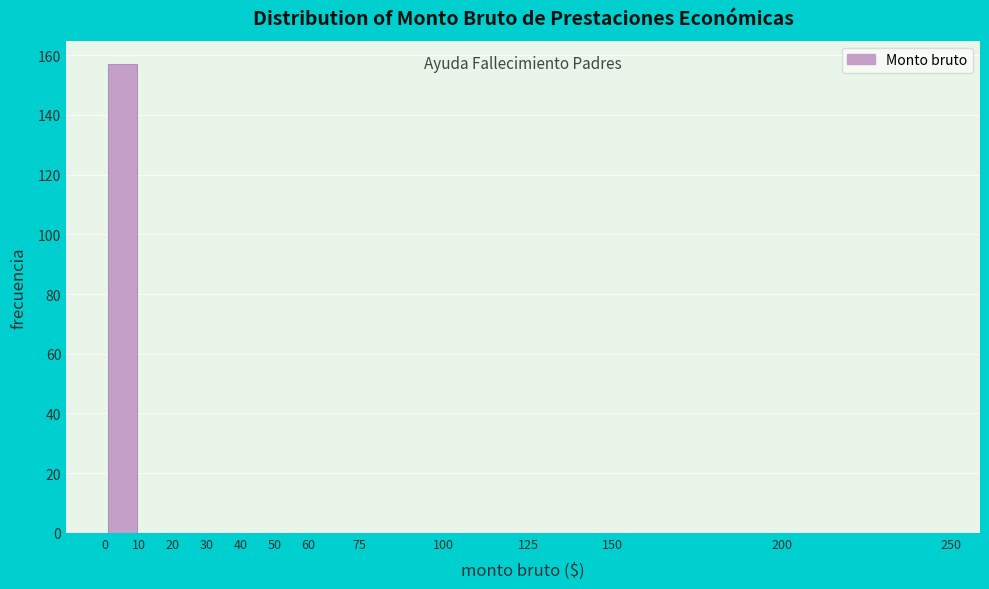

What is the height of the bar covering 0 to 10 on the x-axis? The values are not printed on the chart, so give them approximately, as read against the axis.

158